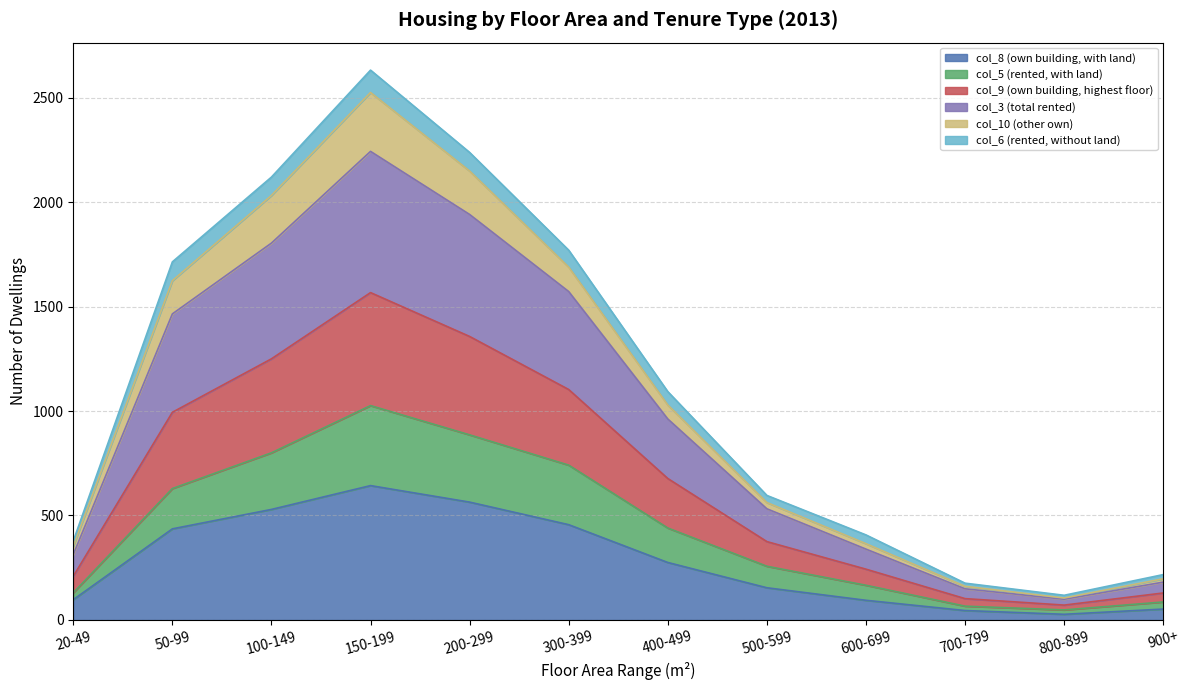

Does the chart have visible grid lines?

Yes